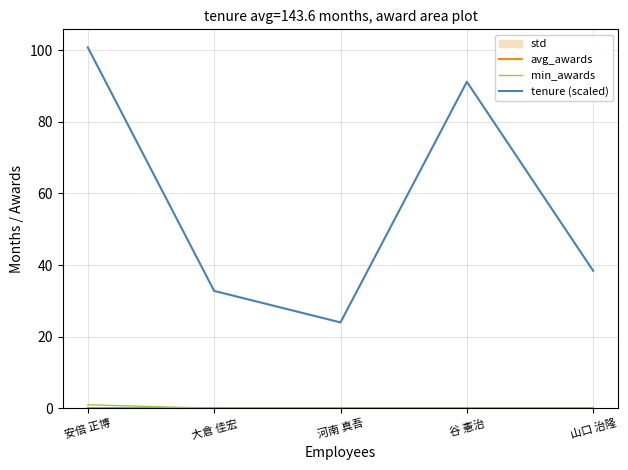

Which series has the widest spread of values?

tenure (scaled)